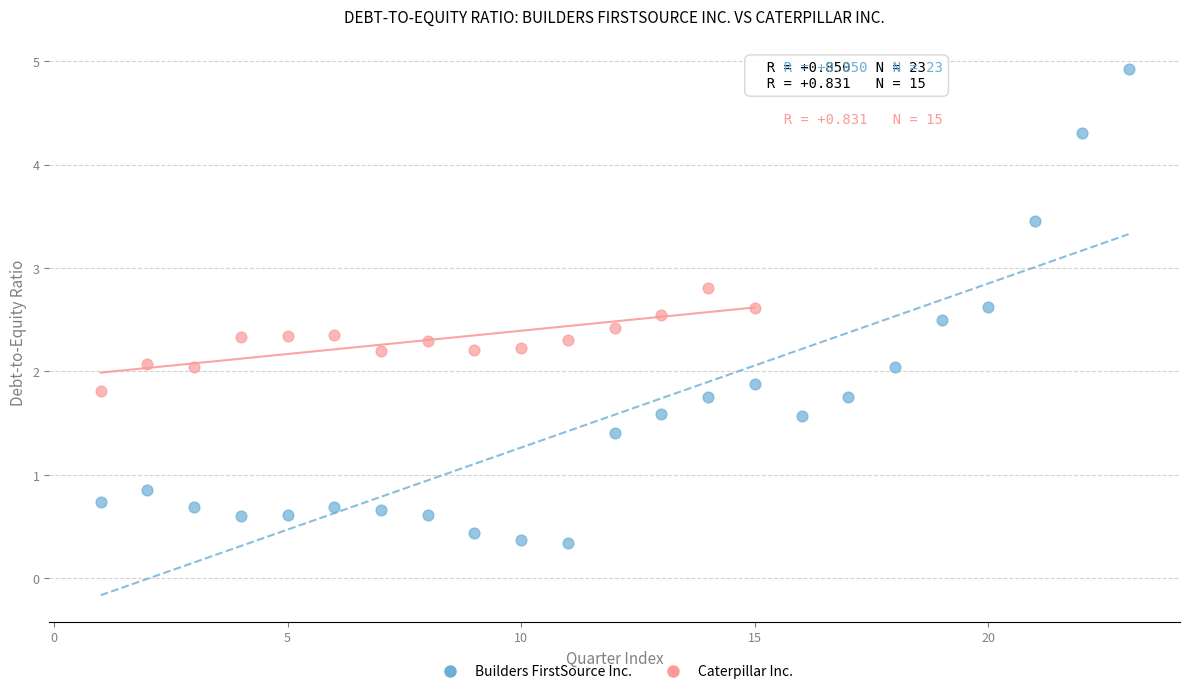

Which series contains the highest Y value?

Builders FirstSource Inc.